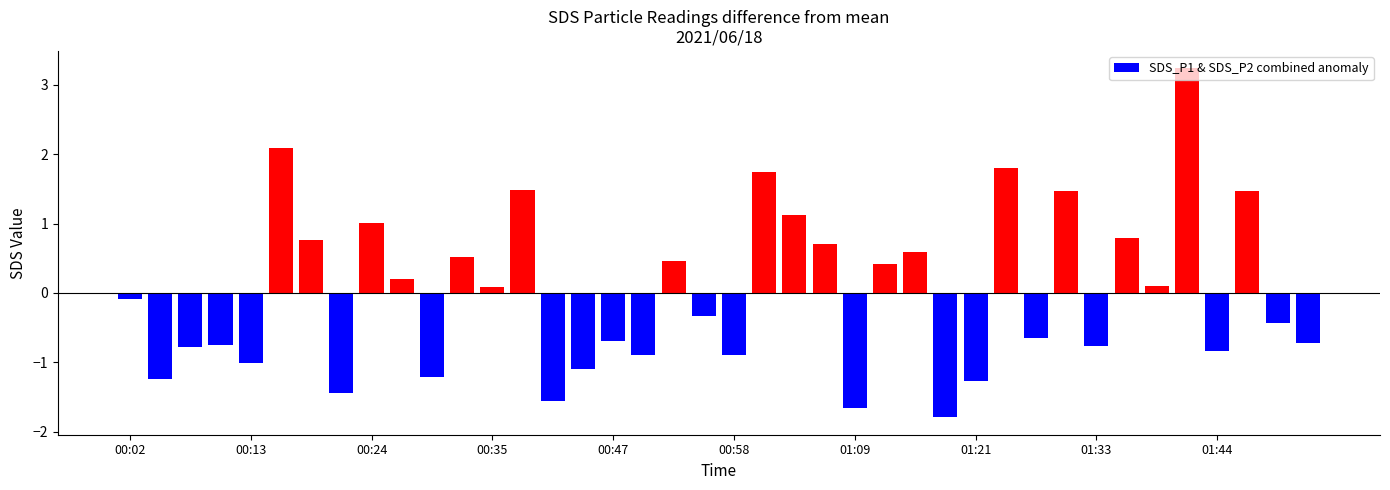

What is the maximum value shown in the chart?

3.2